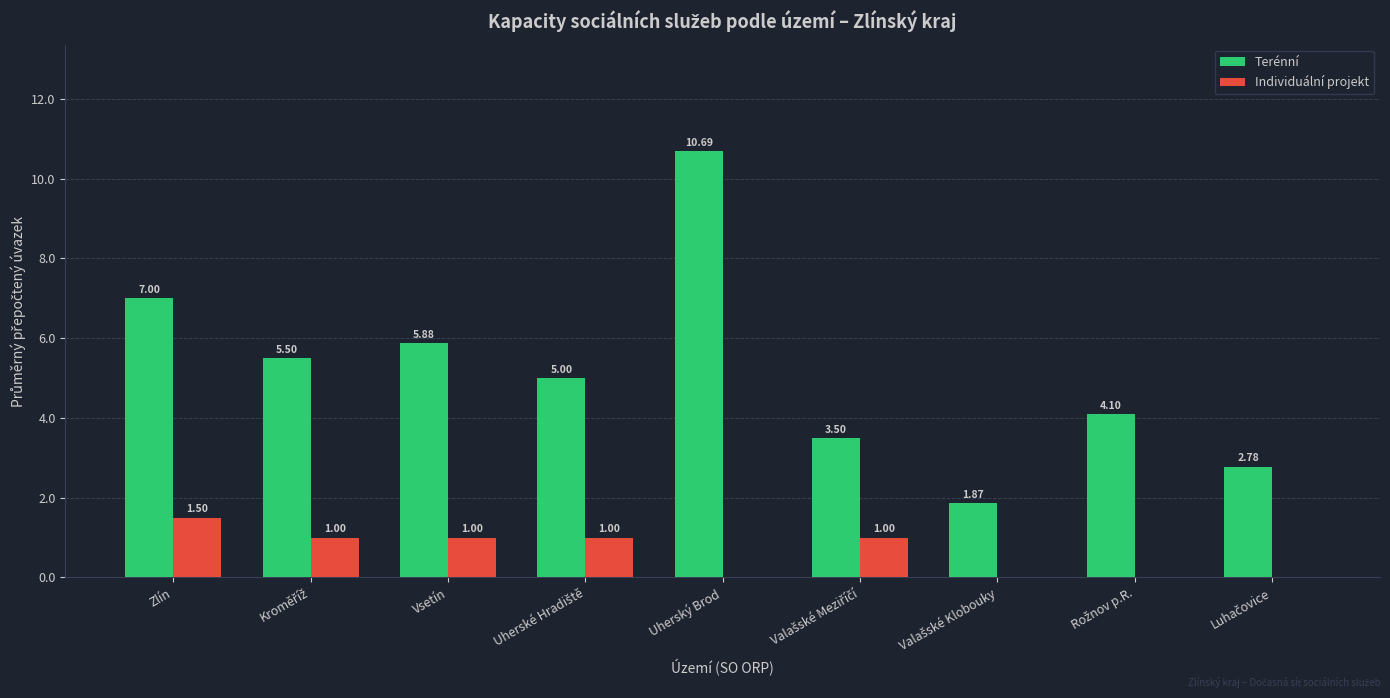

How many groups of bars are there?

9